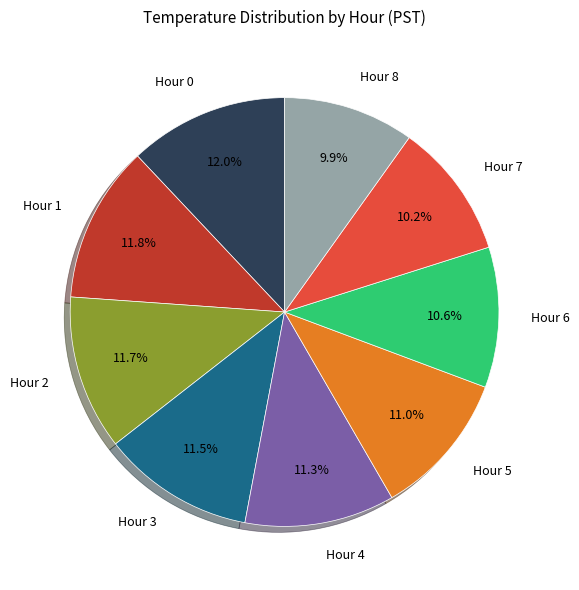

Is it true that Hour 7 is 10% of the pie?

True